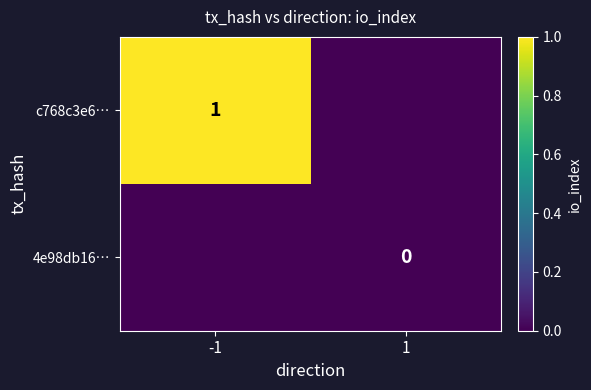

True or false: c768c3e6… has a value of 1 at -1.

True